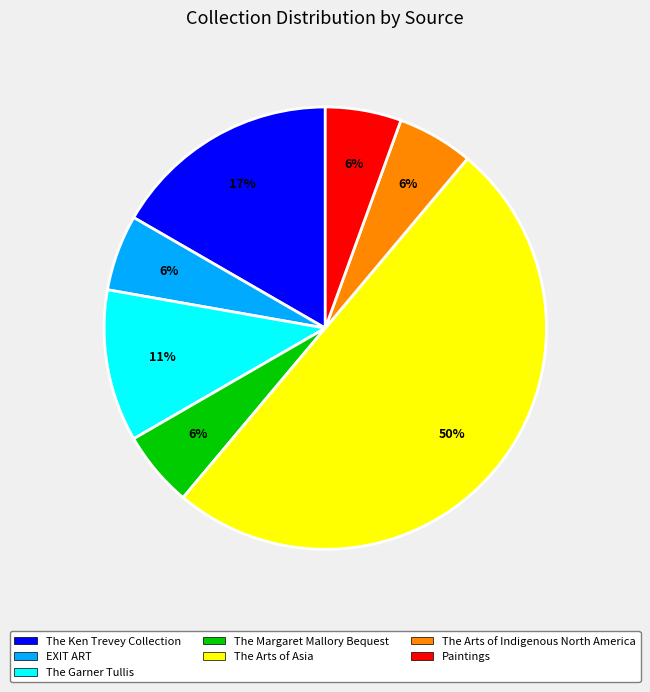

To the nearest percent, what is the average slice percentage?

14%